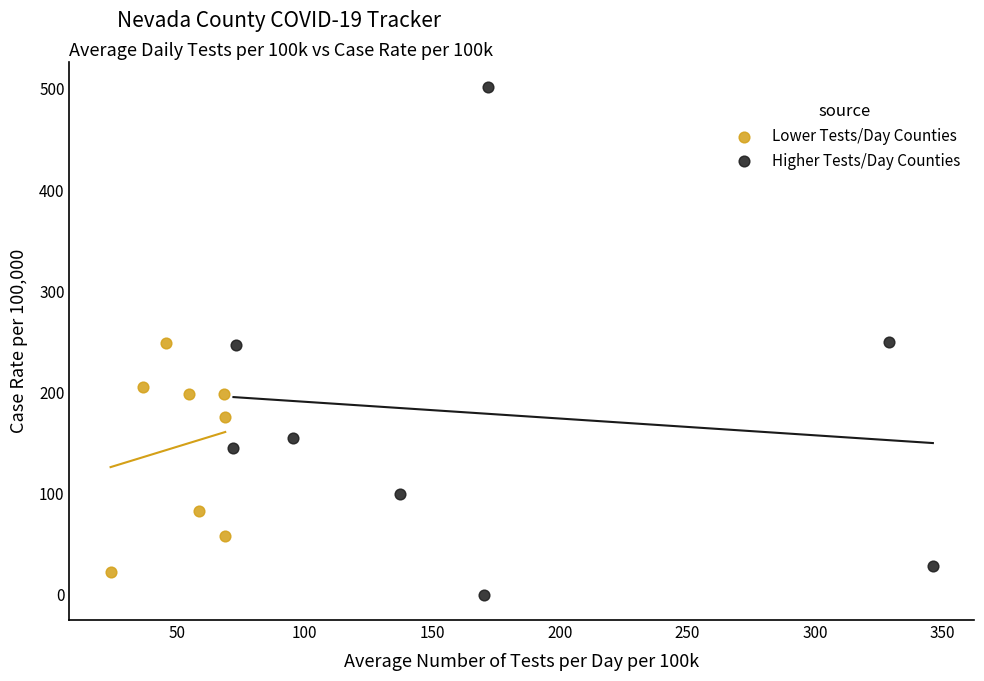

Which series reaches the maximum Y coordinate?

Higher Tests/Day Counties